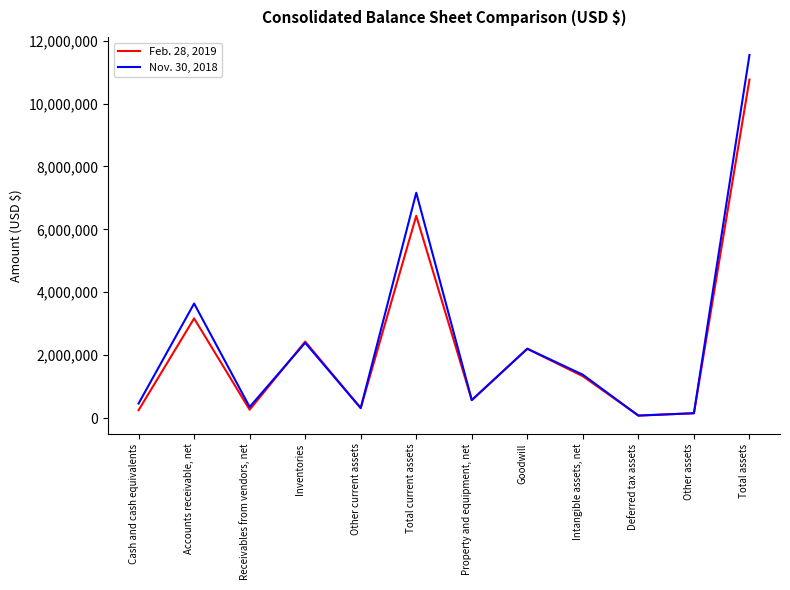

List the labels in order of Nov. 30, 2018 value, smallest first.

Deferred tax assets, Other assets, Other current assets, Receivables from vendors, net, Cash and cash equivalents, Property and equipment, net, Intangible assets, net, Goodwill, Inventories, Accounts receivable, net, Total current assets, Total assets